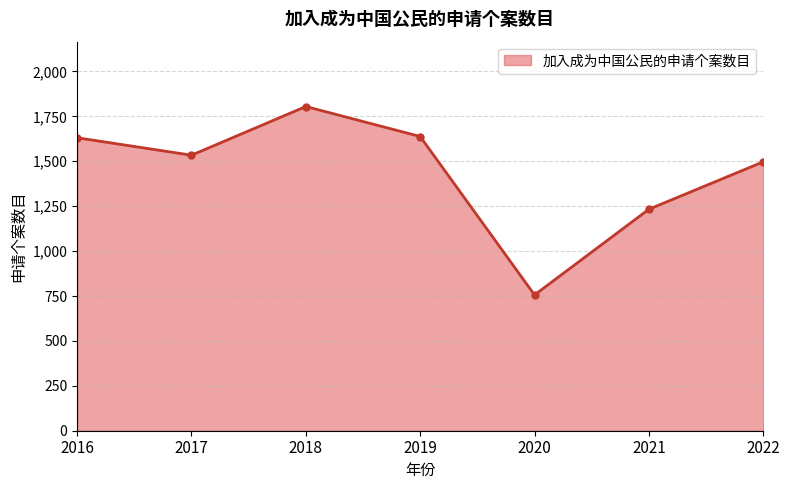

What is the difference between the maximum and minimum values?

1049